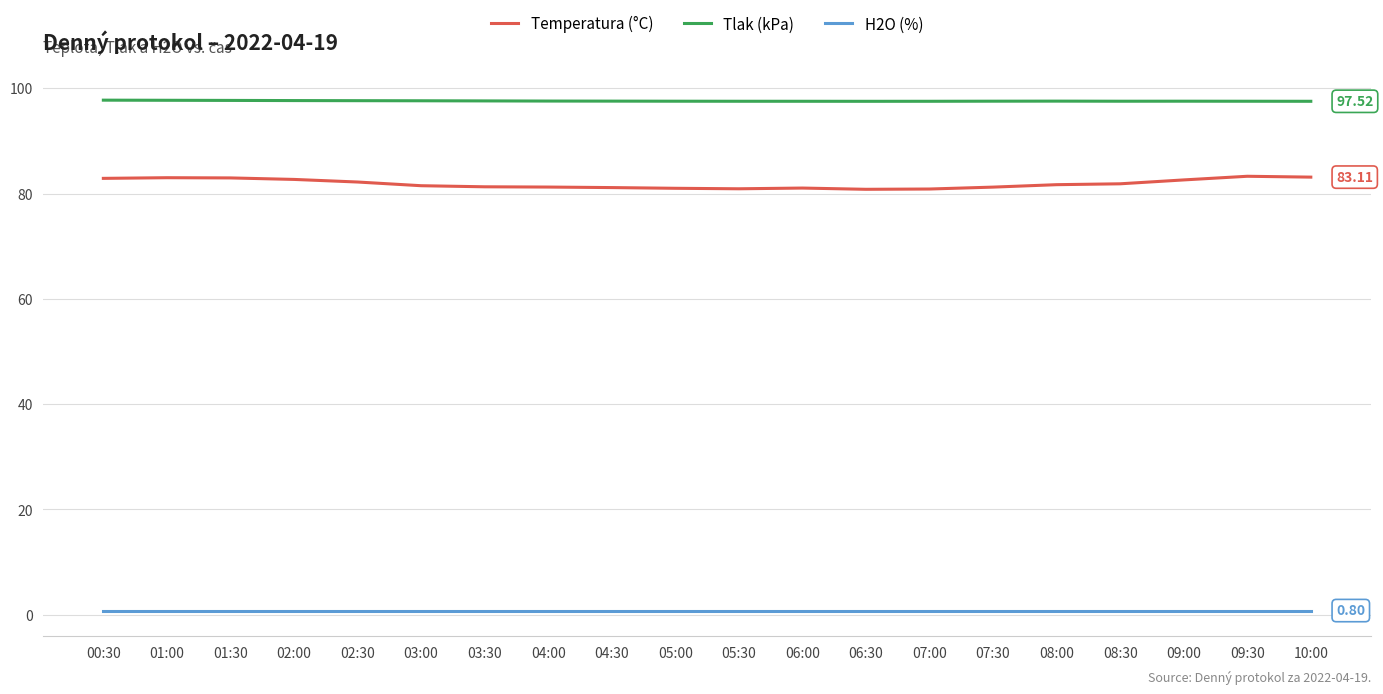

What position from the right is 01:00?

19